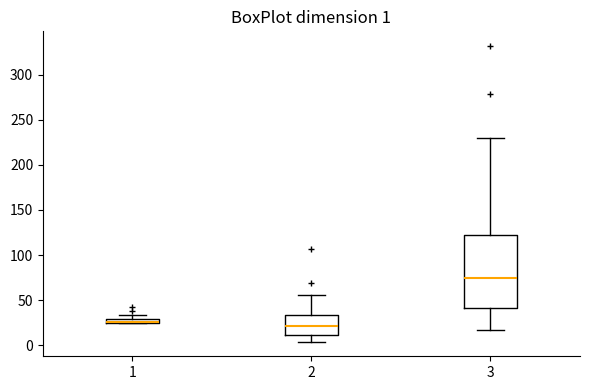

Which box is the tallest, from its lower edge to its upper edge?

3